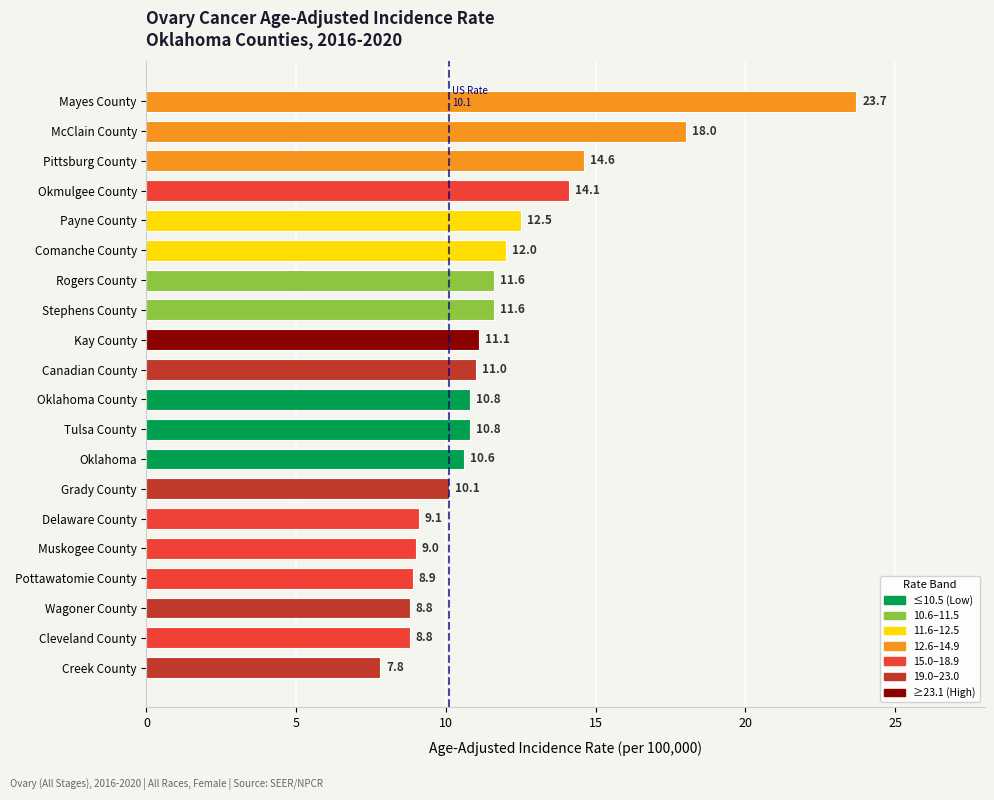

The chart shows a value of 5.3 at McClain County. True or false?

False